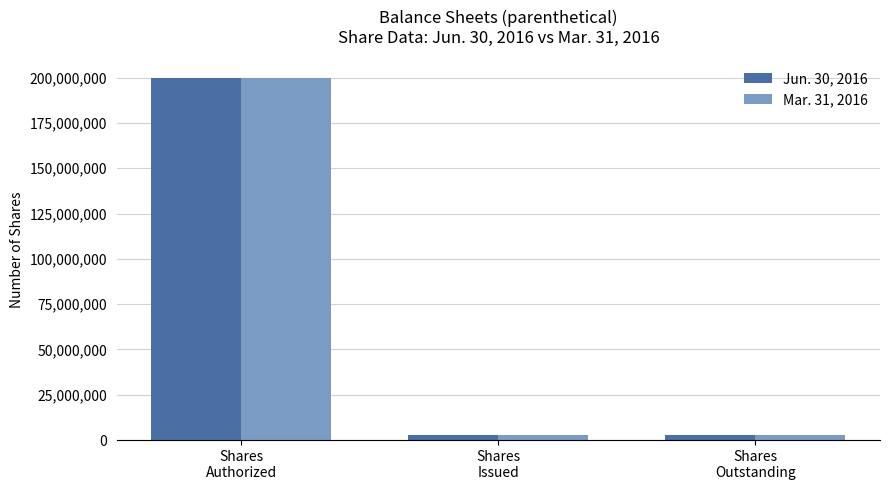

At which category is the sum across all series the highest?

Shares
Authorized